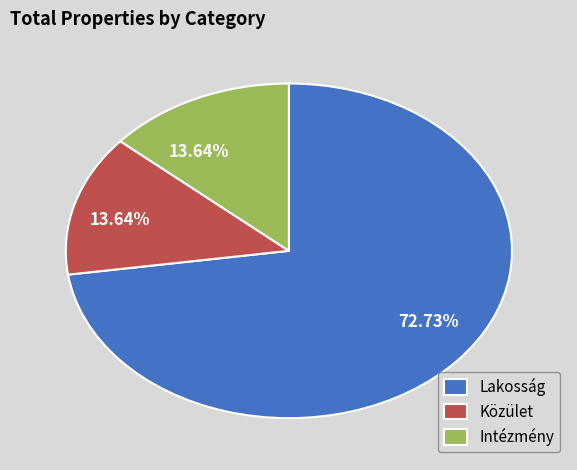

Is it true that Lakosság is 73% of the pie?

True